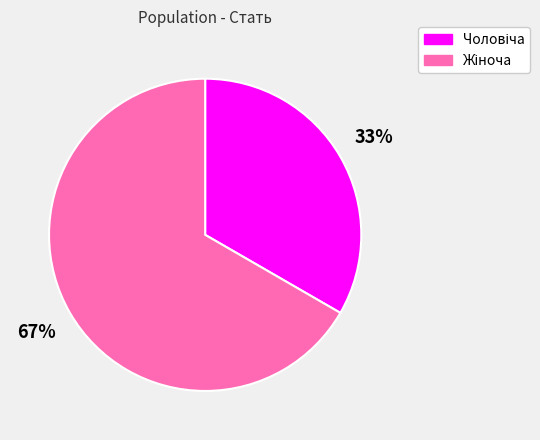

Is there a majority slice in this chart?

Yes